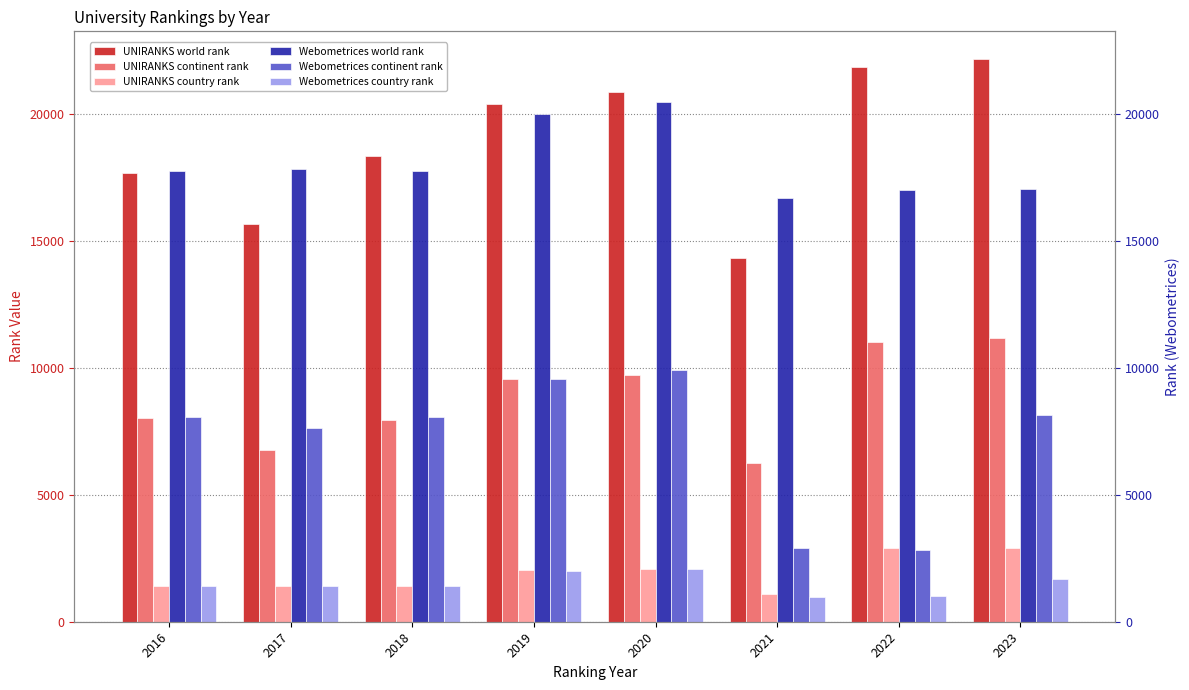

Where is UNIRANKS country rank nearest to the value 2014?

2019